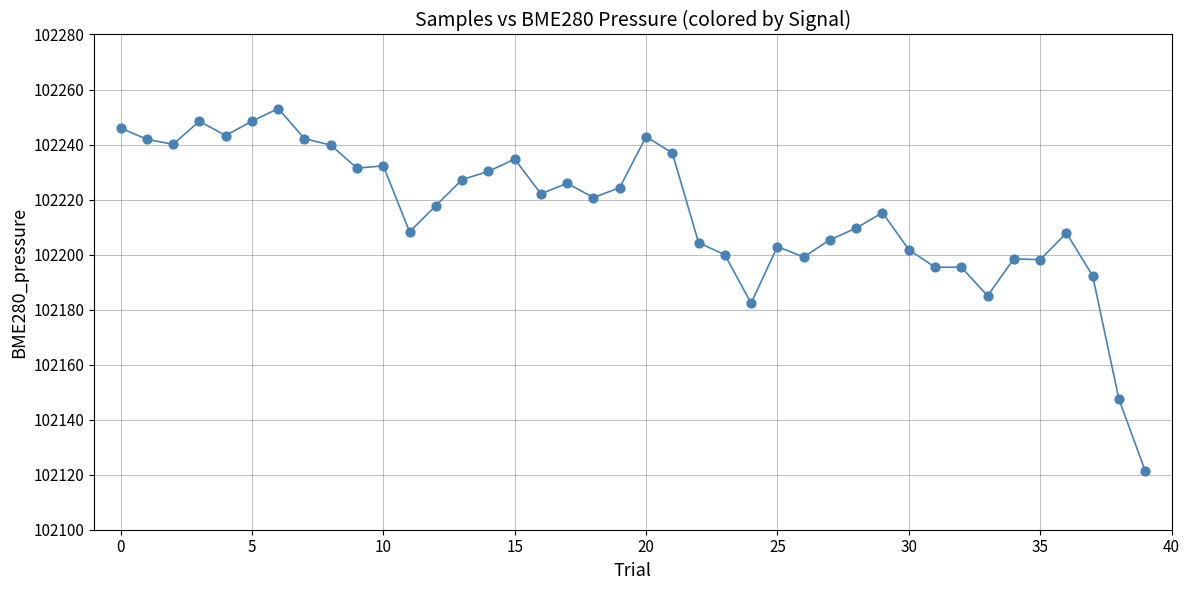

What Y value in the scatter plot is closest to 102187?

102185.0